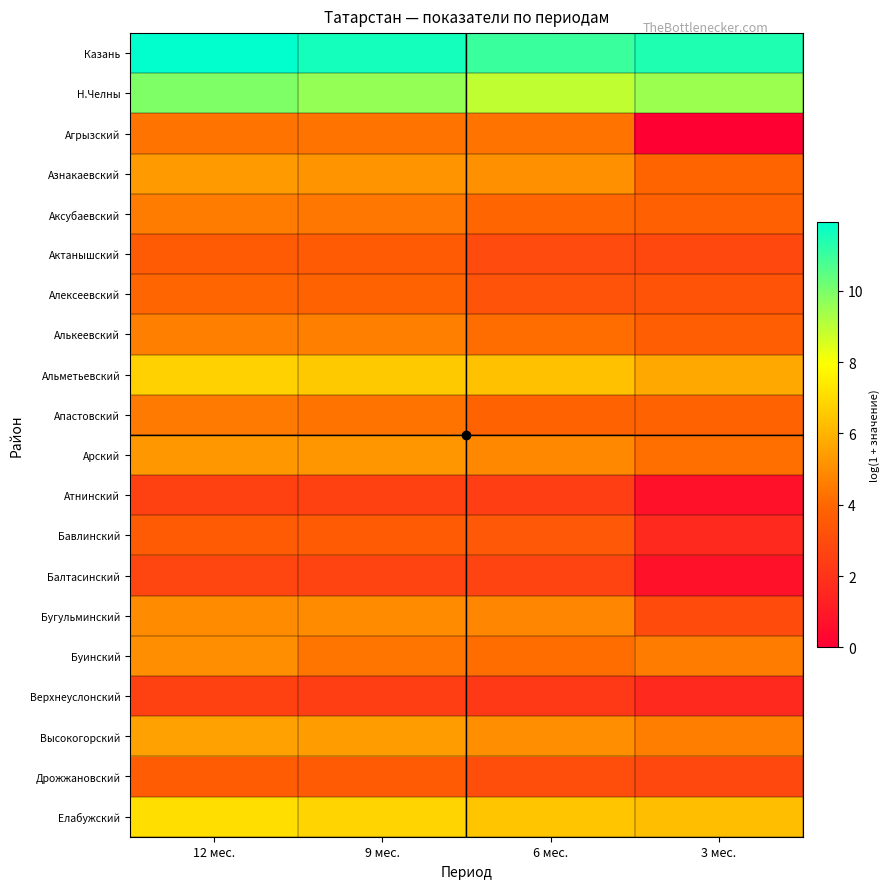

Which series changed the most between 6 мес. and 3 мес.?

Агрызский